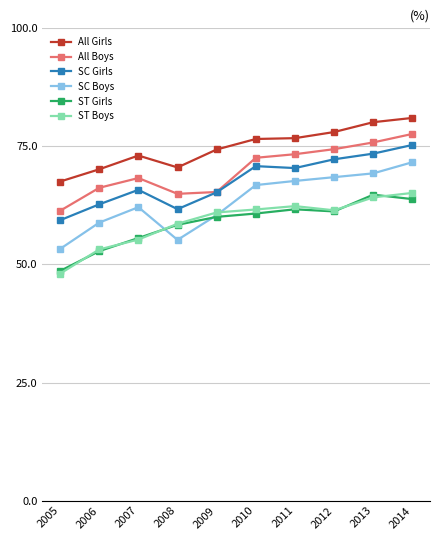

Which category has the lowest value in the ST Girls series?

2005